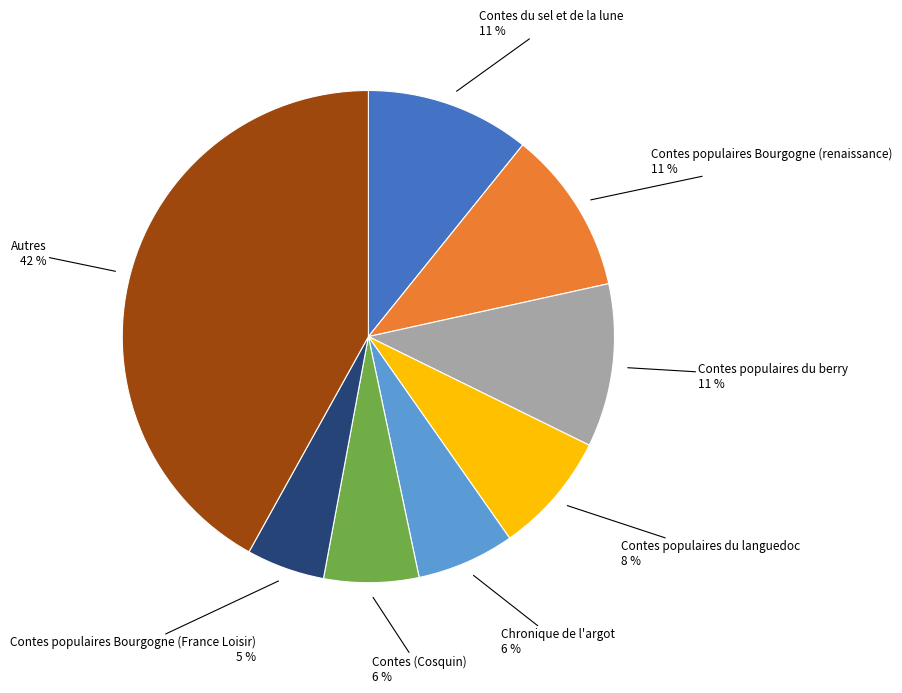

Is there any slice that represents more than half of the pie?

No